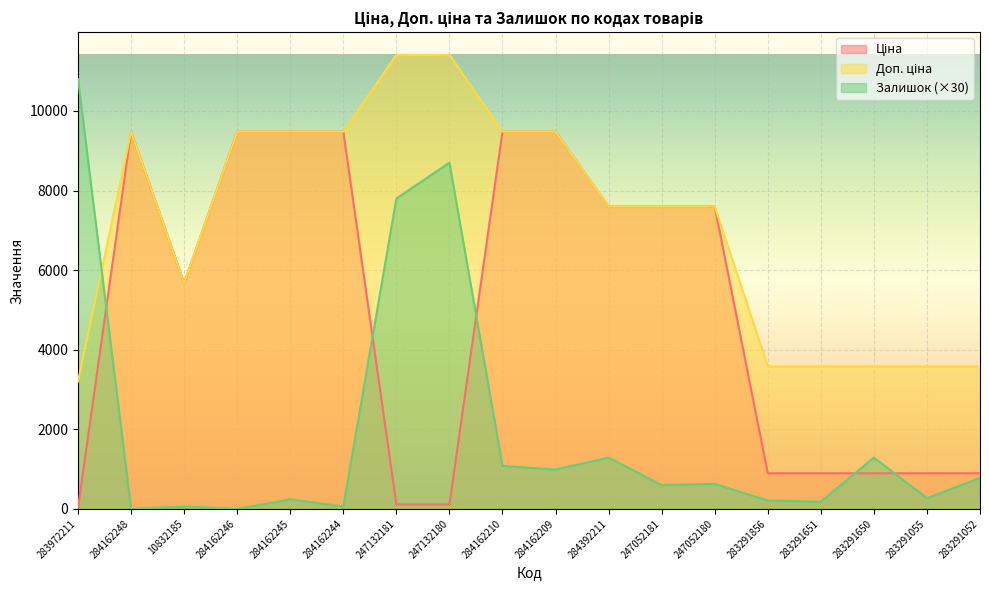

Between 284162209 and 283291651, which is larger?

284162209